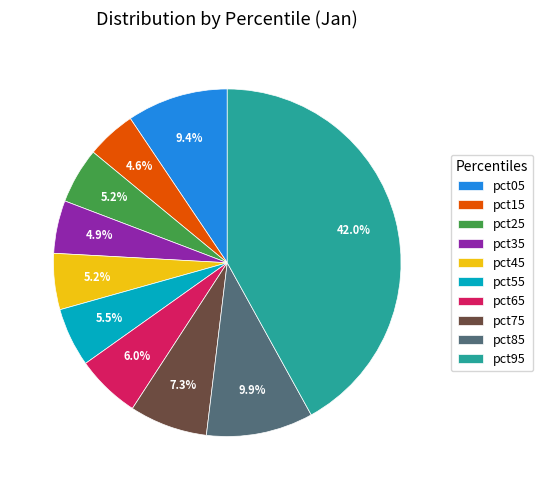

Between pct35 and pct65, which is larger?

pct65